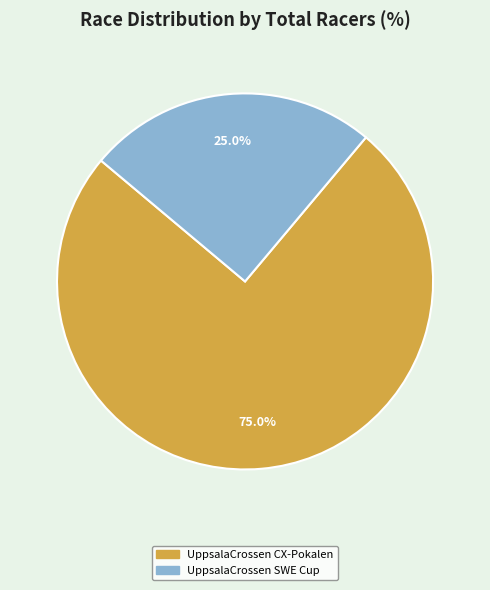

Approximately how many times larger is the value at UppsalaCrossen SWE Cup compared to UppsalaCrossen CX-Pokalen?

0.3